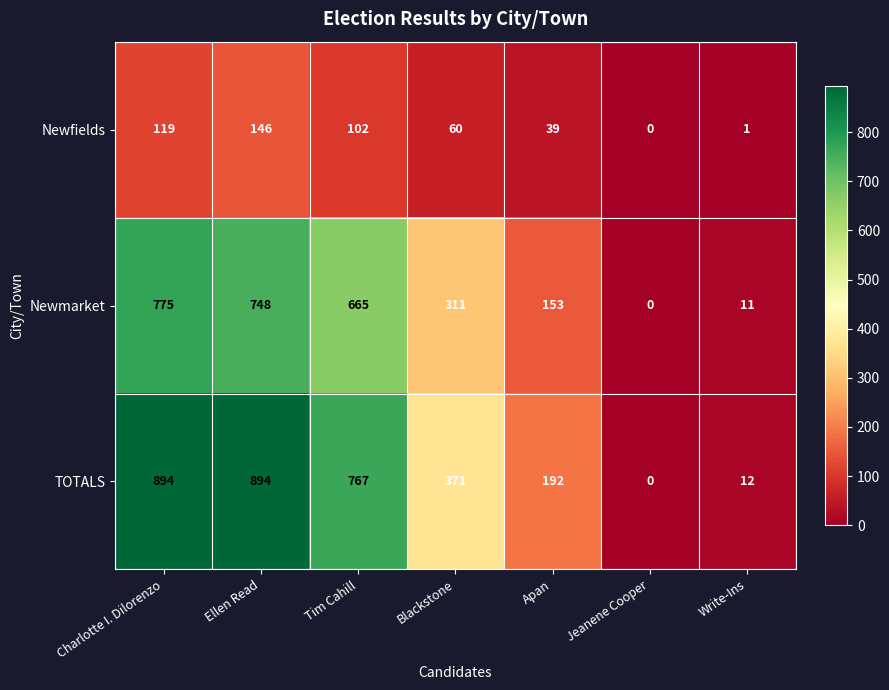

At which category does the chart reach its minimum across all series?

Jeanene Cooper